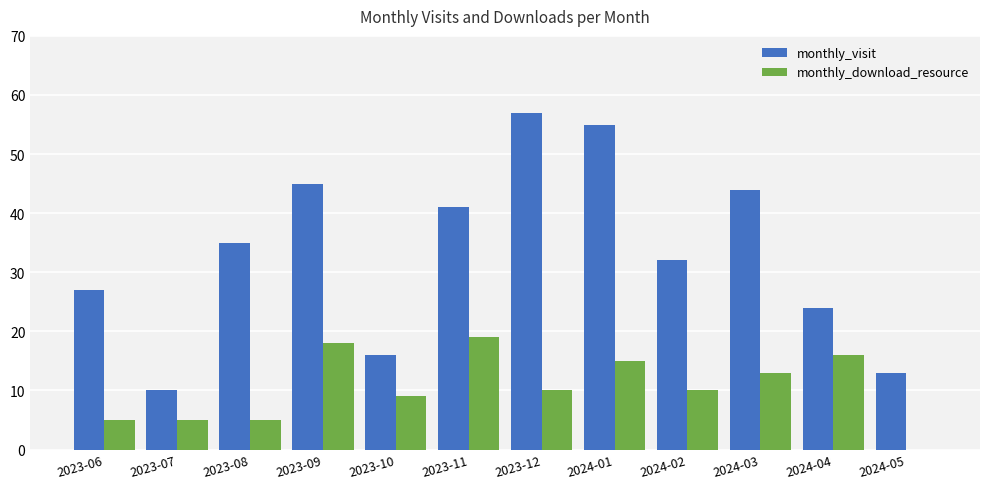

Is the value of monthly_visit at 2023-10 greater than the value of monthly_download_resource at 2024-02?

Yes